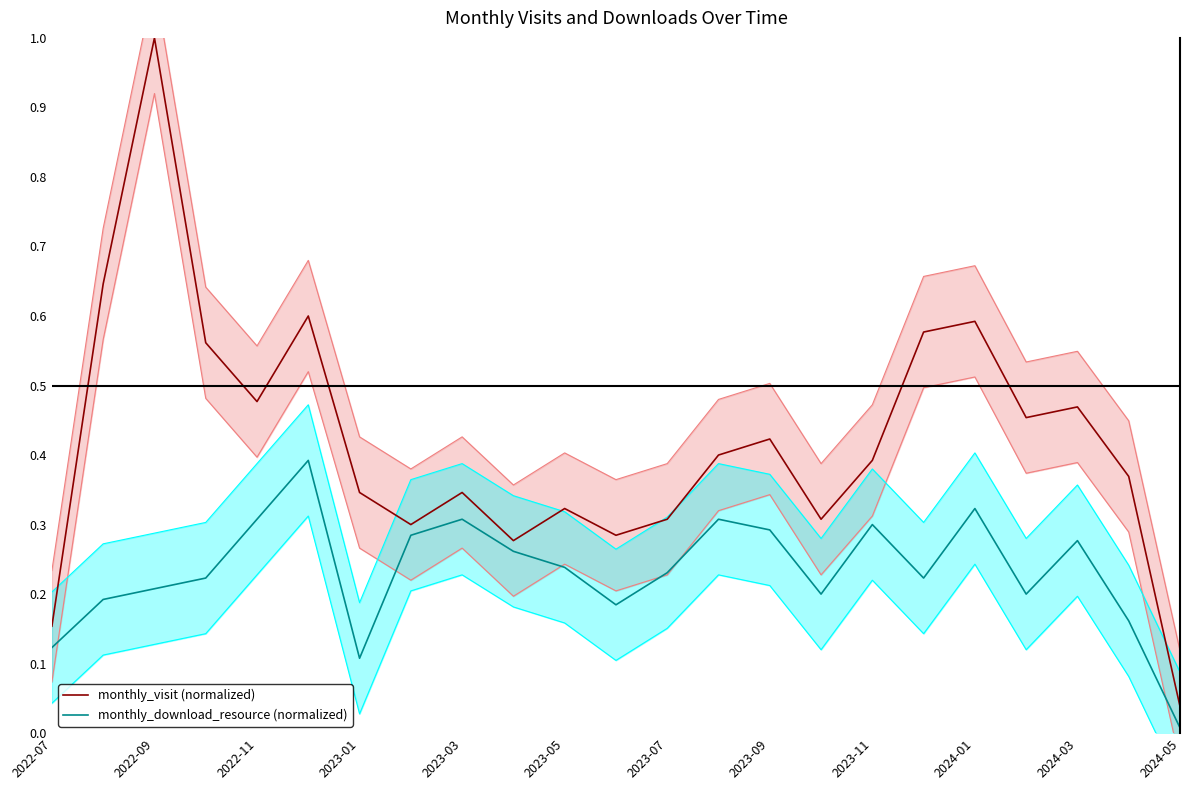

At which label is monthly_download_resource (normalized) closest to 0?

2024-05